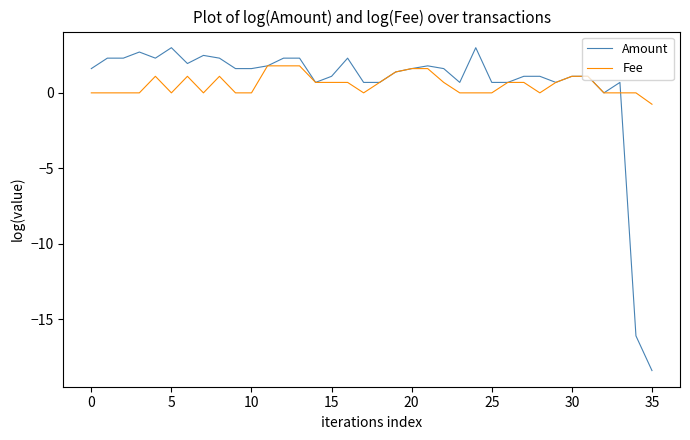

At how many categories does at least one series exceed -10?

36